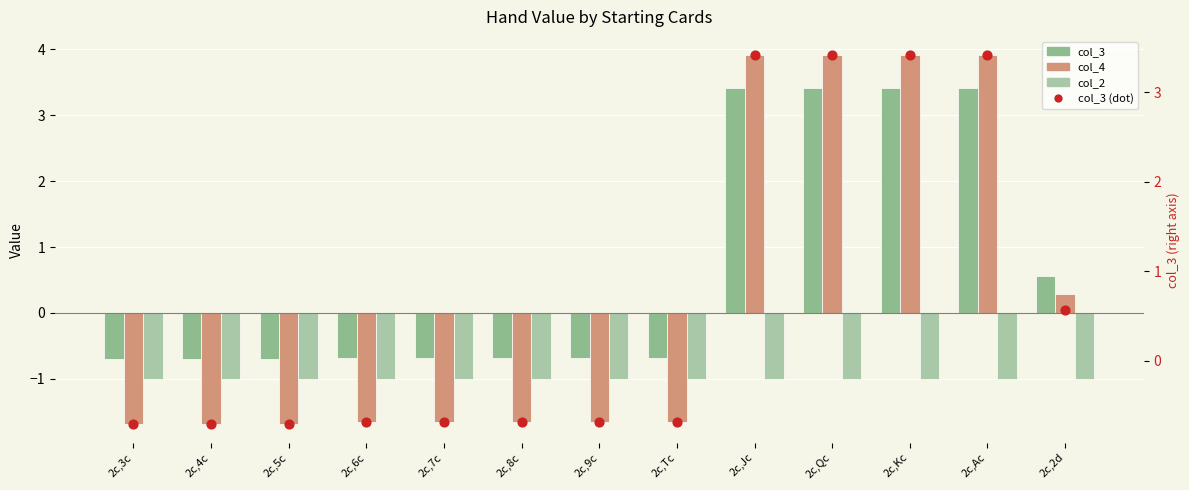

At which category is the sum across all series the highest?

2c,Jc